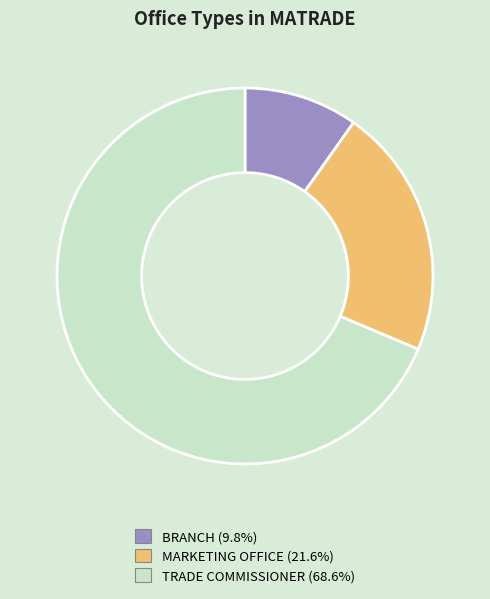

What is the smallest slice in the pie chart?

BRANCH